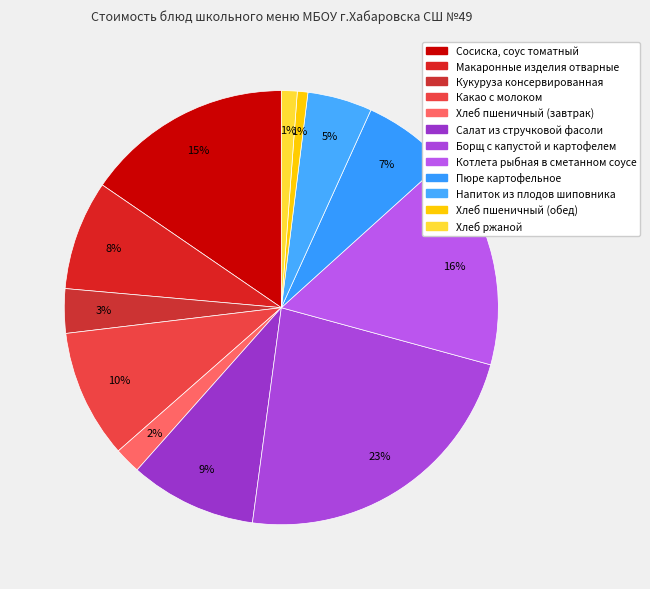

How many segments does this pie chart have?

12